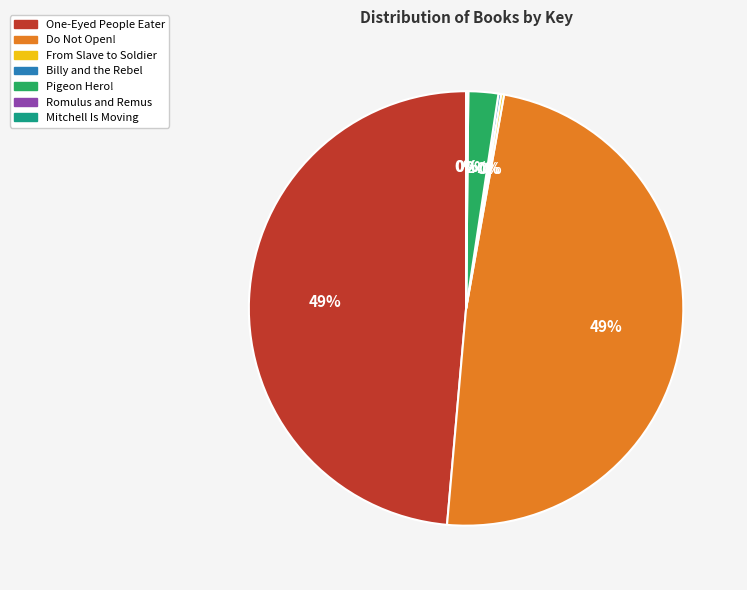

To the nearest percent, what is the difference between the largest and smallest slice percentages?

49%